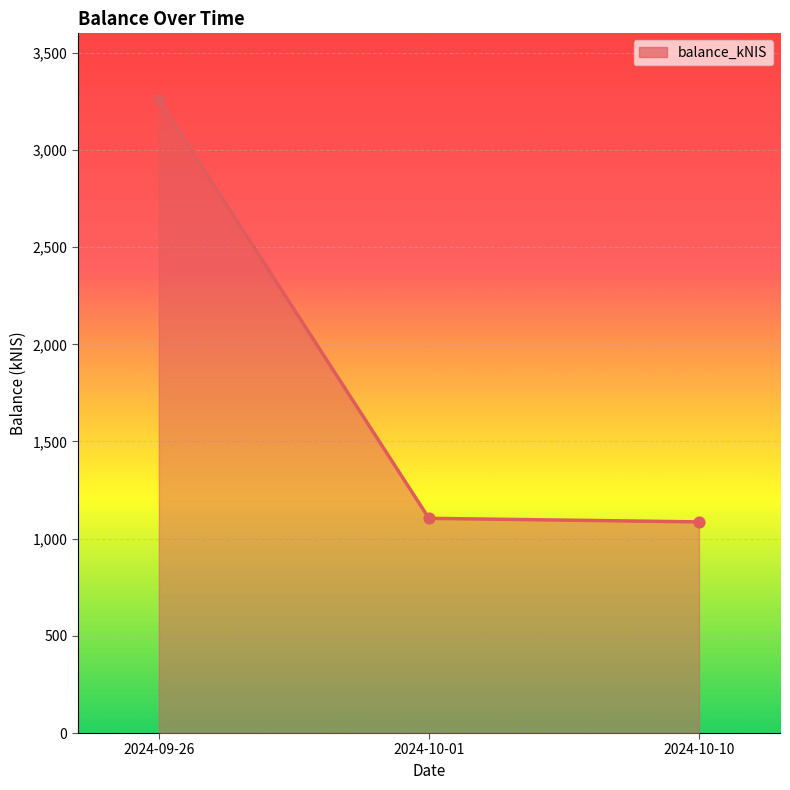

What is the change in value from 2024-09-26 to 2024-10-10?

-2170.8